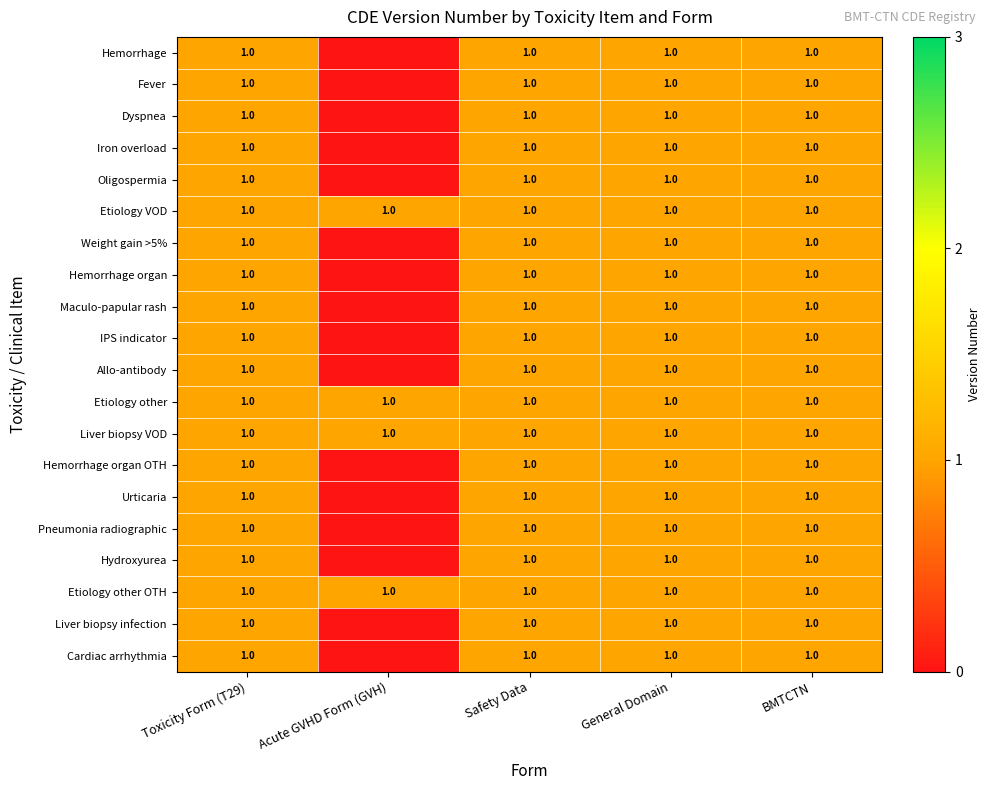

The value of Oligospermia at Toxicity Form (T29) is 1. True or false?

True